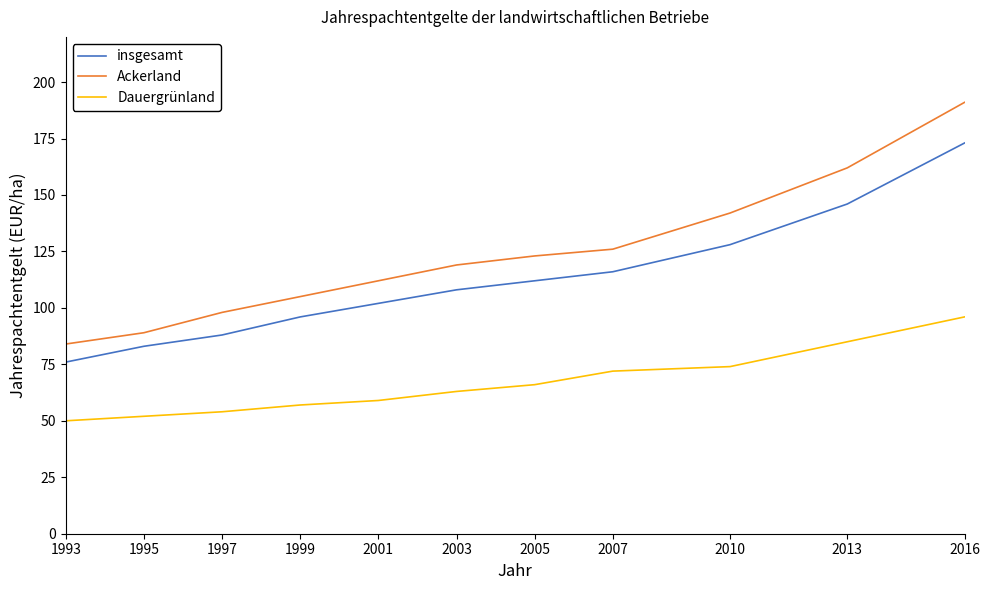

What is the difference between the Ackerland values at 2013 and 2003?

43